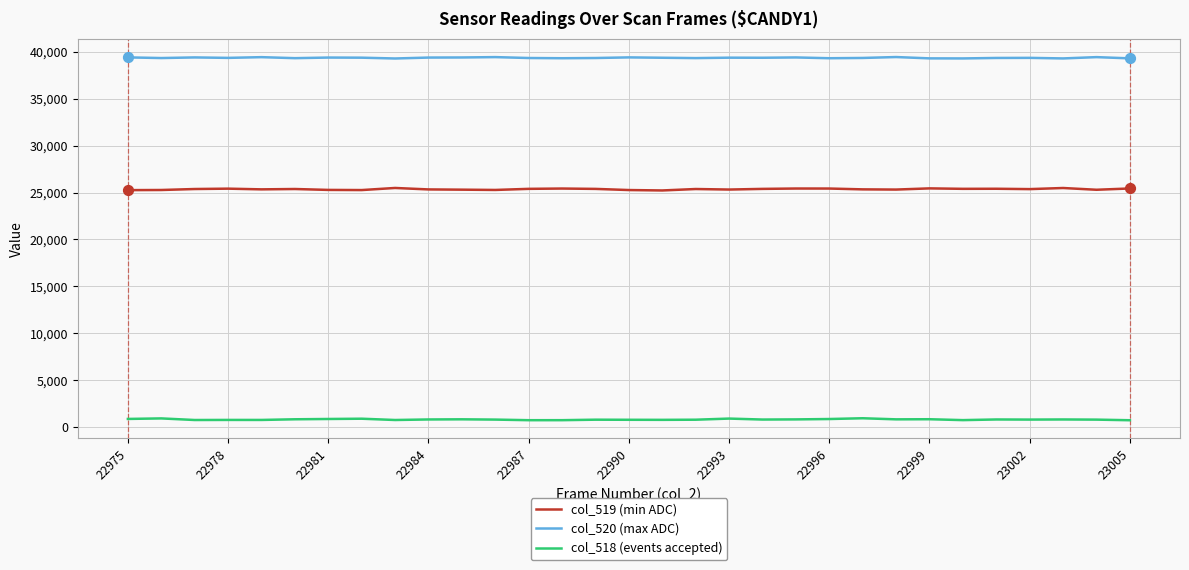

Which series has the largest total across all categories?

col_520 (max ADC)